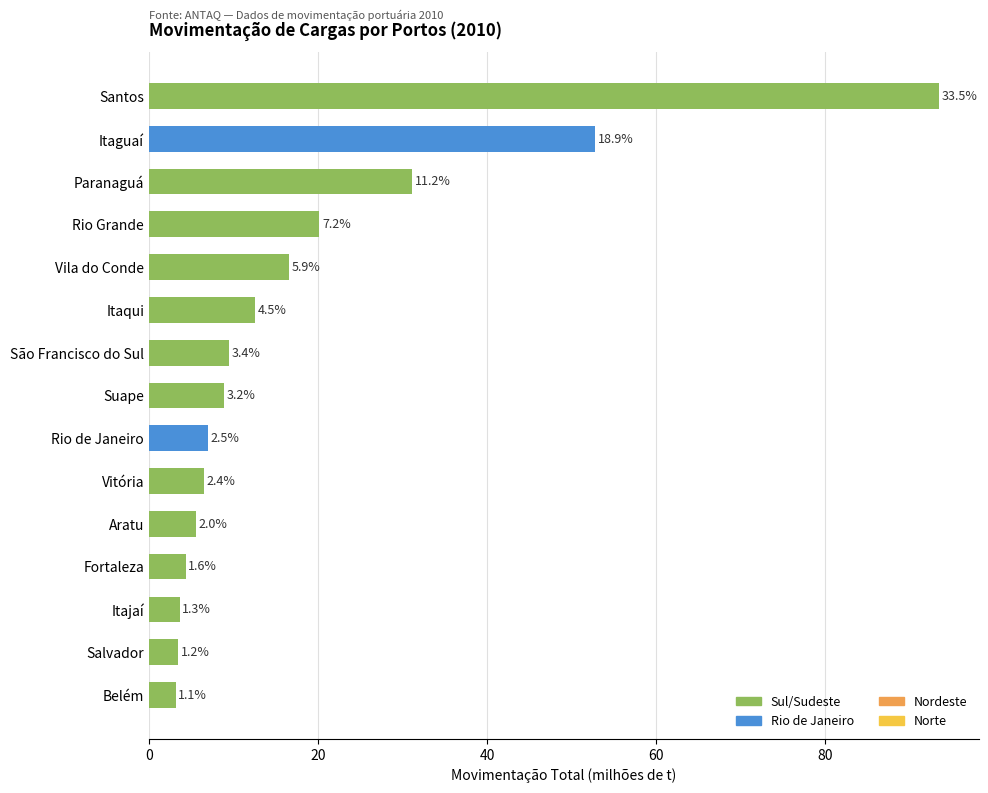

Are the bars horizontal?

Yes